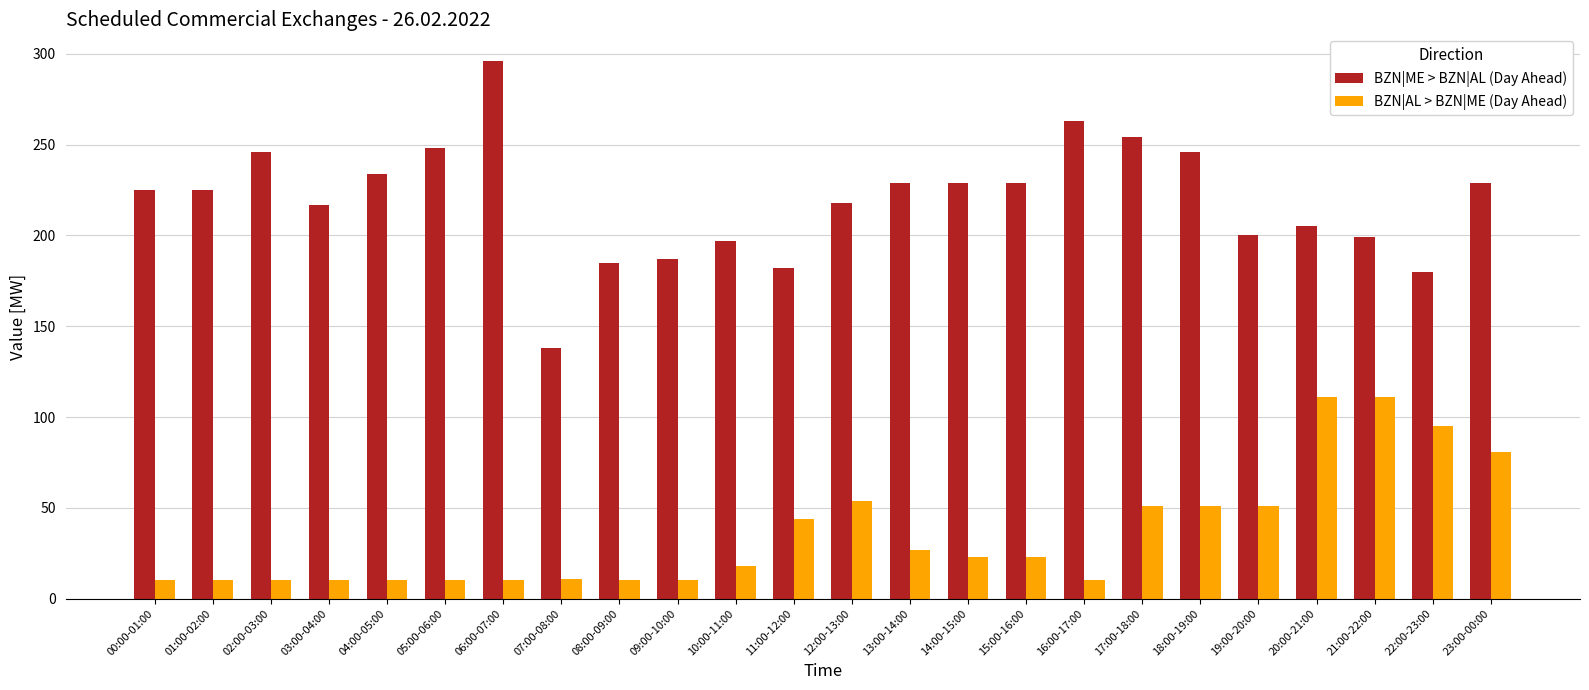

What are all the series names shown in the legend?

BZN|ME > BZN|AL (Day Ahead), BZN|AL > BZN|ME (Day Ahead)